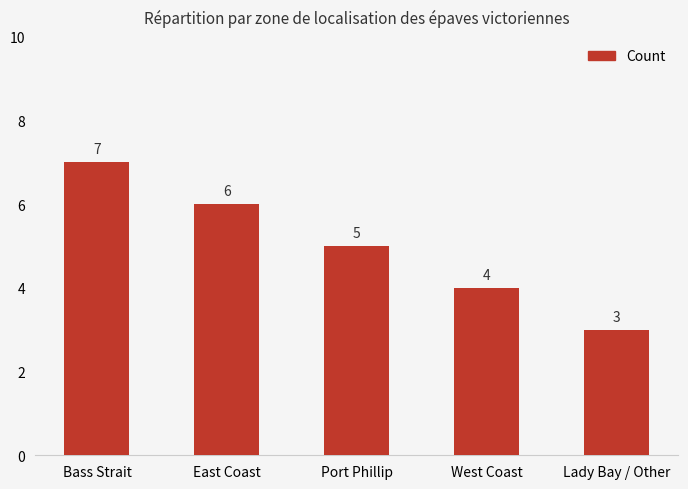

What is the difference between the values at East Coast and West Coast?

2